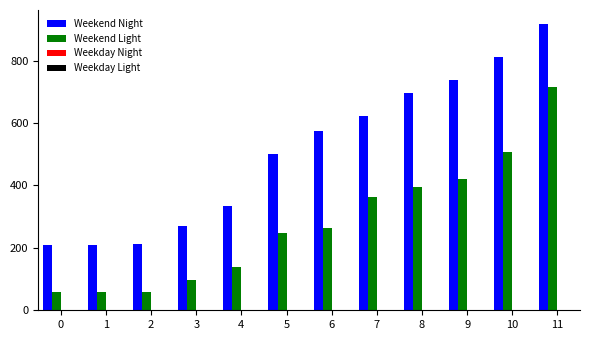

What is the difference between the Weekend Night values at 6 and 11?

341